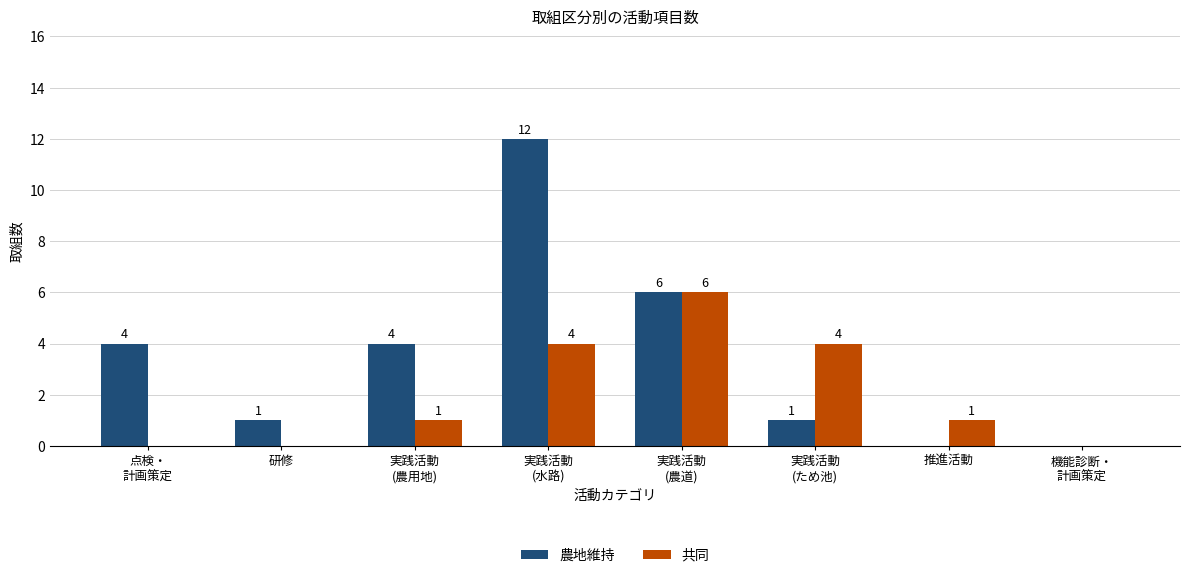

How many categories are shown in the chart?

8